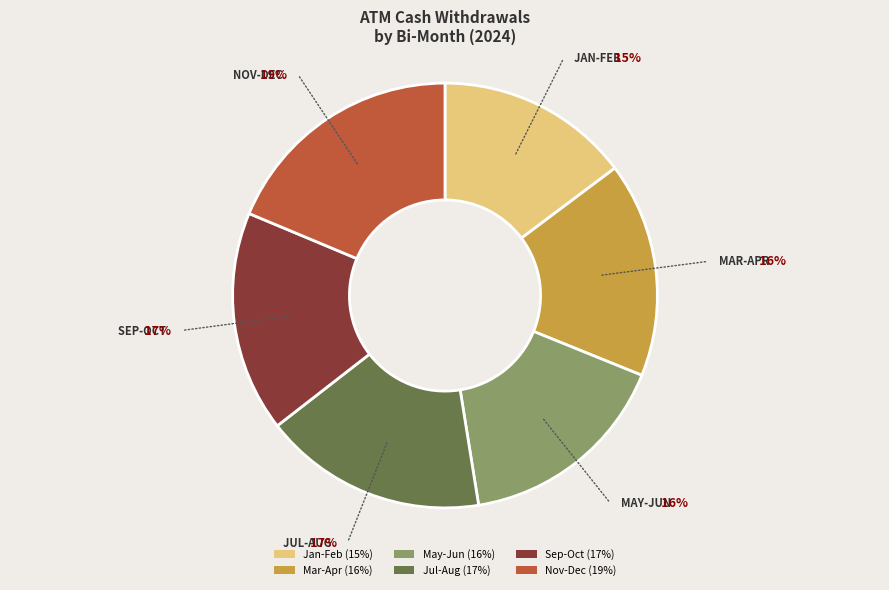

Is there any slice that represents more than half of the pie?

No